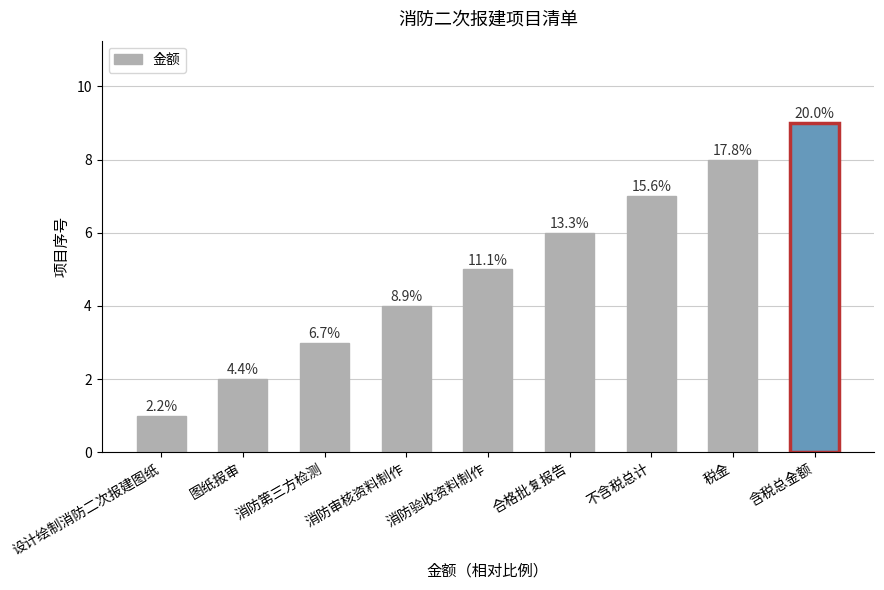

How many values are between 3 and 7?

5